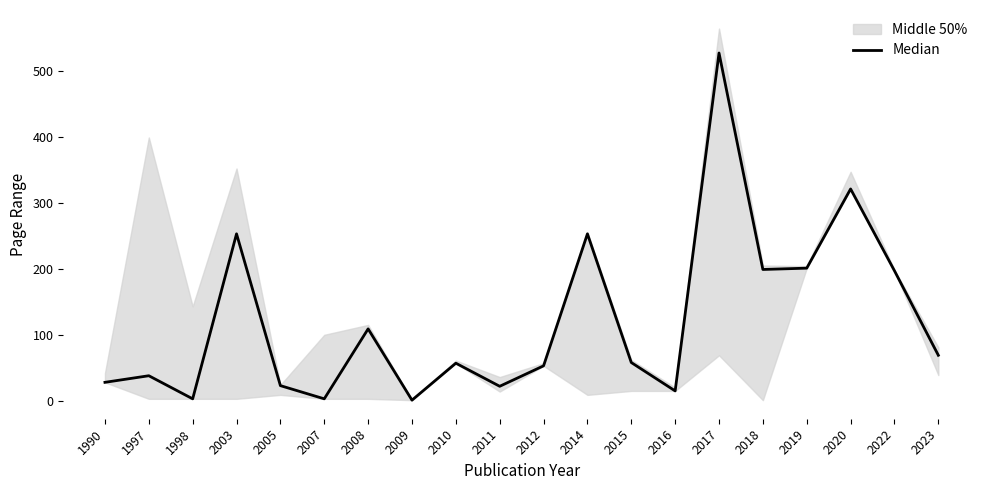

Reading left to right, transcribe all the data shown in this chart.

28	38	3	253	23	3	109	1	57	22	53	253	58	15	527	199	201	321	197	69